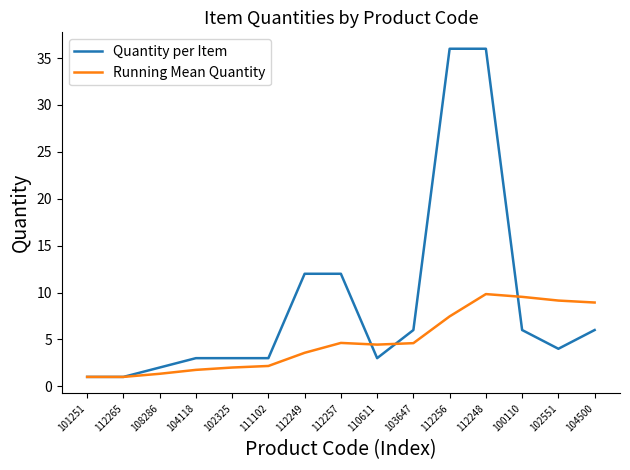

How many lines are shown in the chart?

2